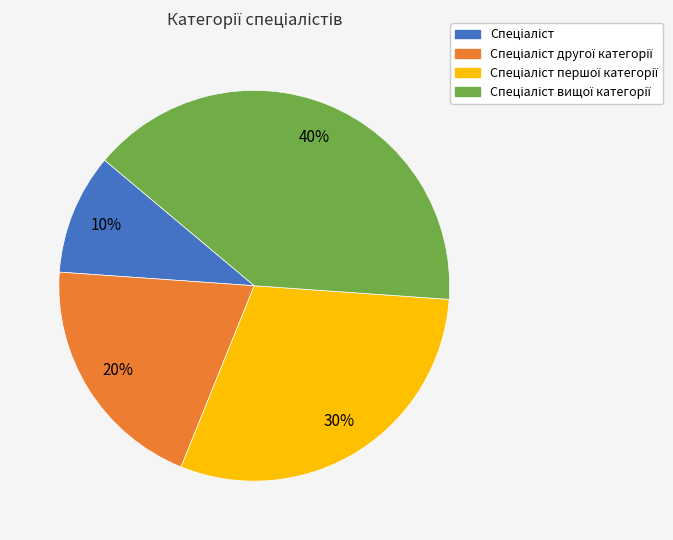

Does any single category account for the majority?

No